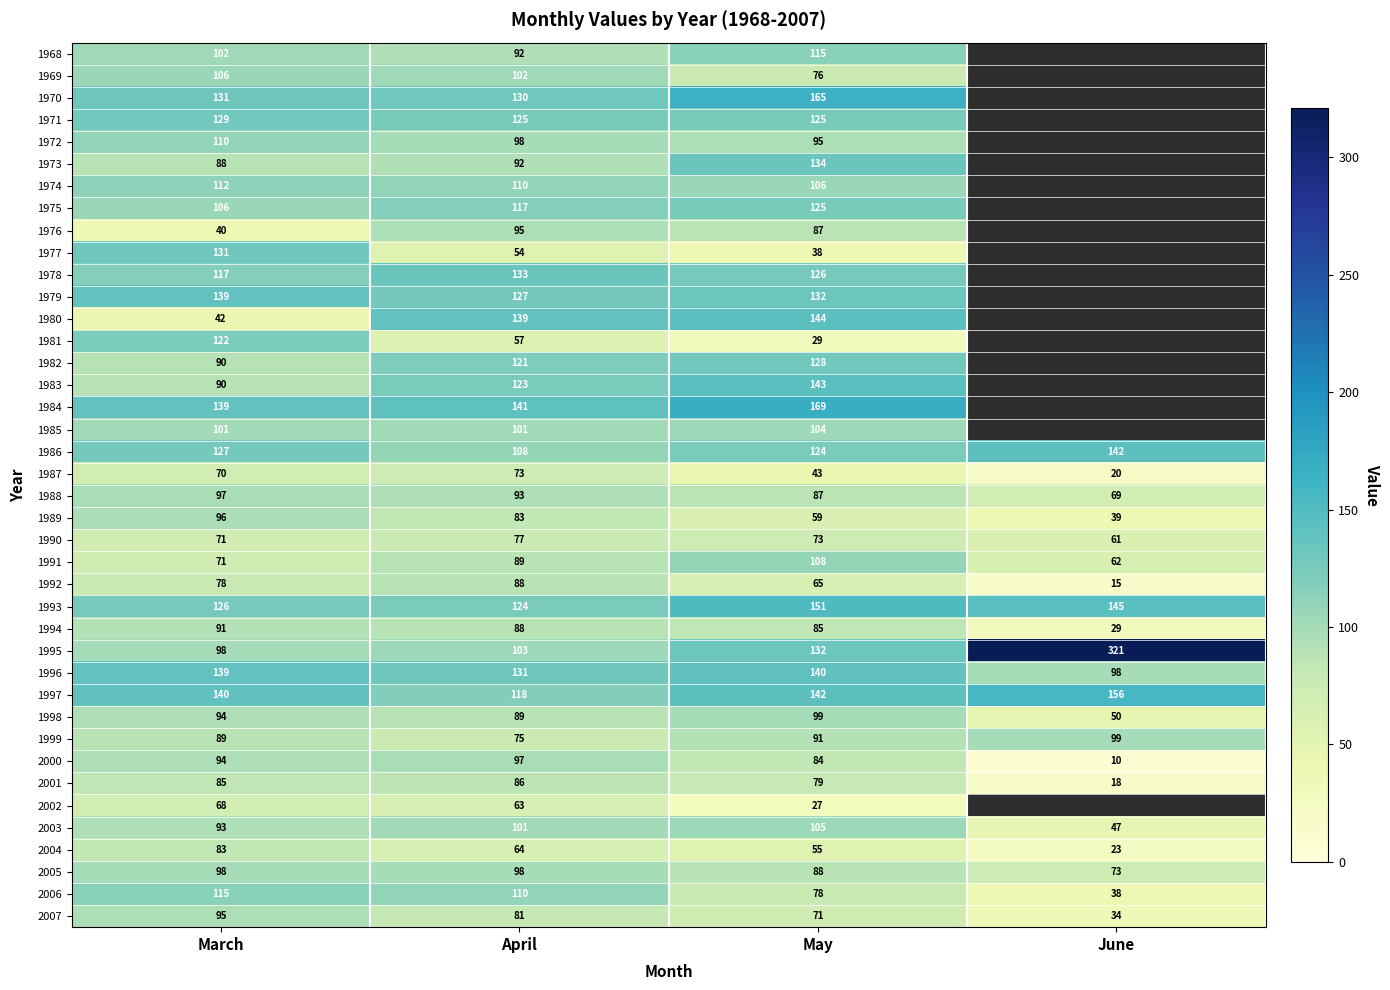

The value of 1986 at May is 124. True or false?

True